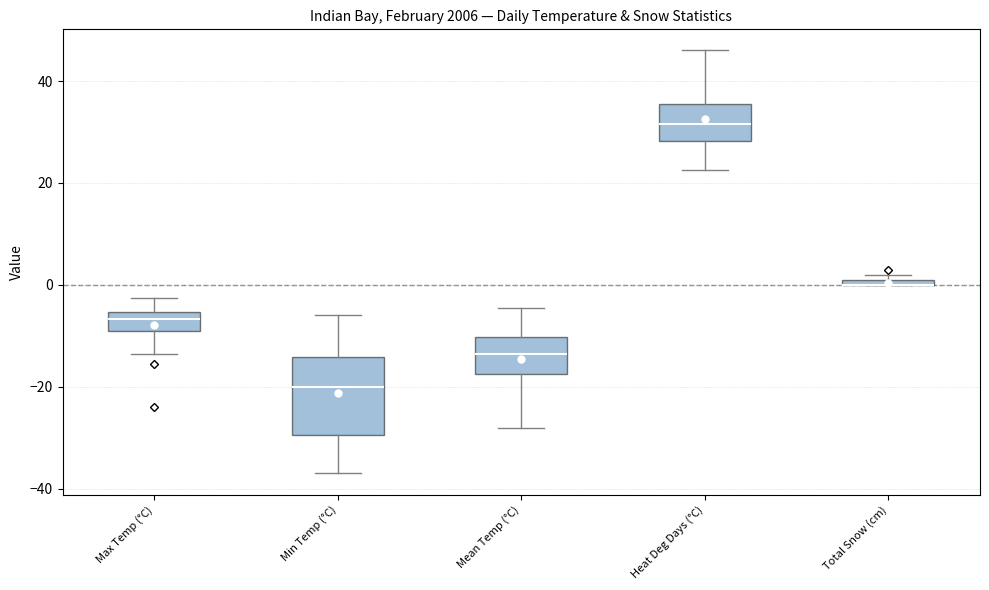

Comparing the boxes themselves (not the whiskers), which one is the tallest?

Min Temp (°C)